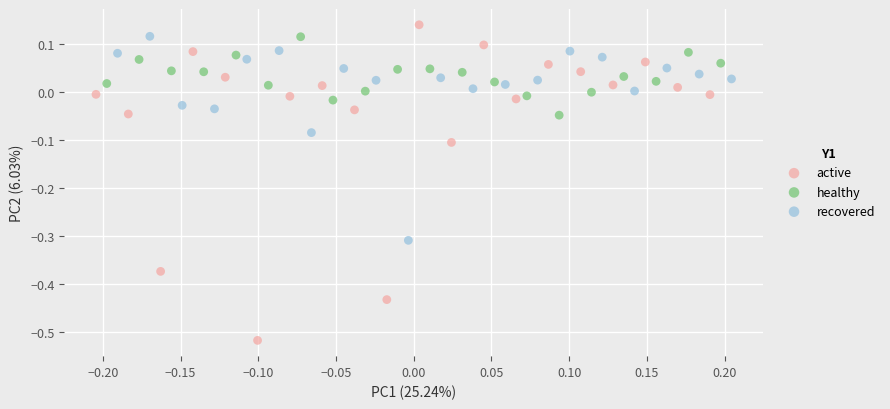

Which series contains the lowest Y value?

active